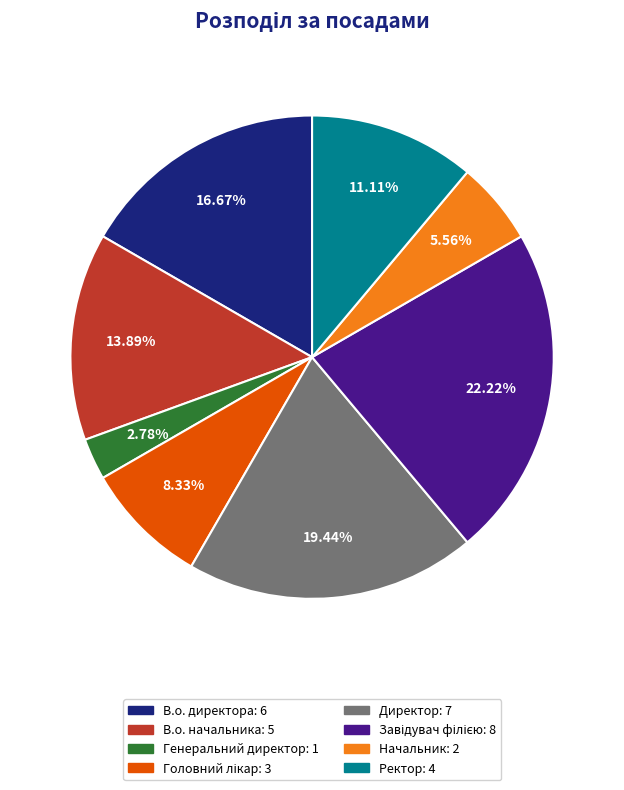

Is the sum of Генеральний директор: 1 and В.о. директора: 6 greater than half?

No